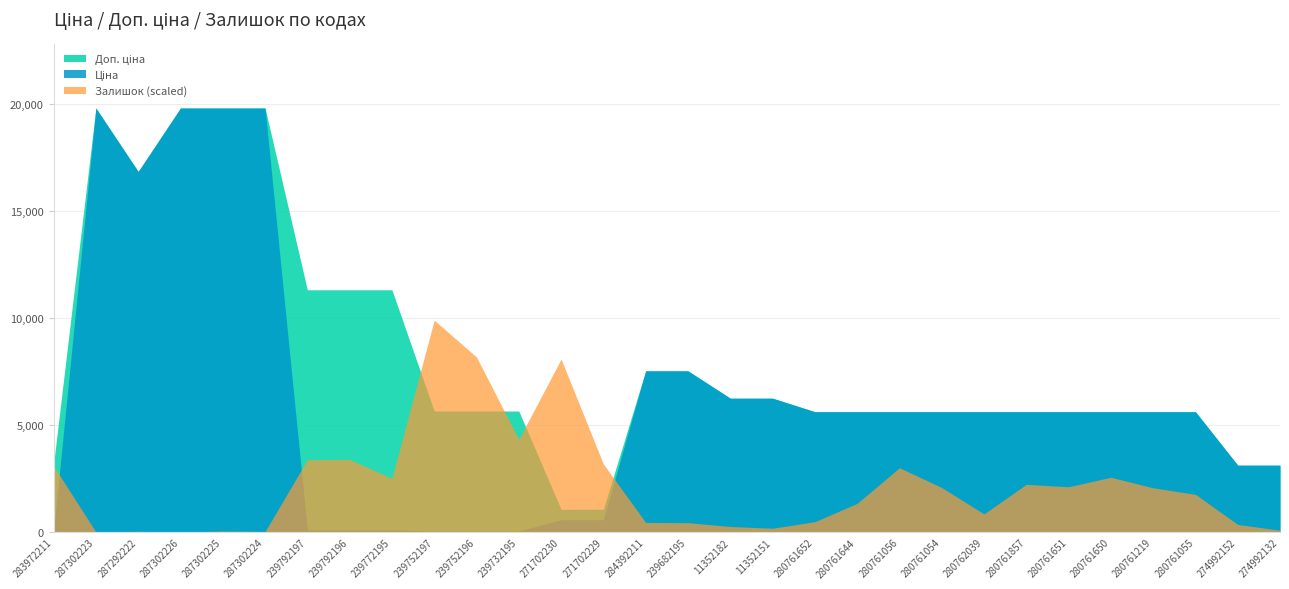

The value of Ціна at 11352182 is 4325.1. True or false?

False